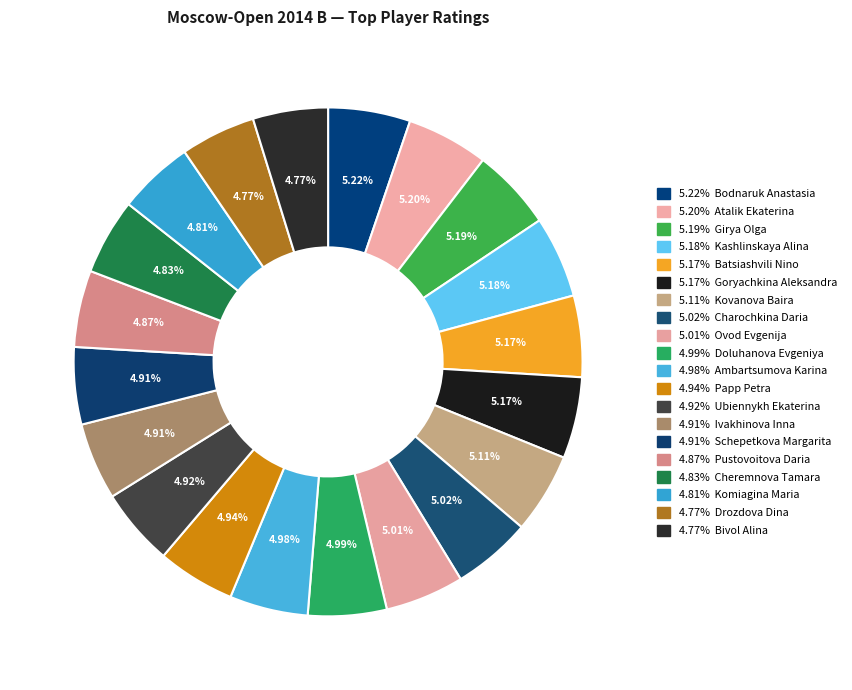

How many slices are in this pie chart?

20